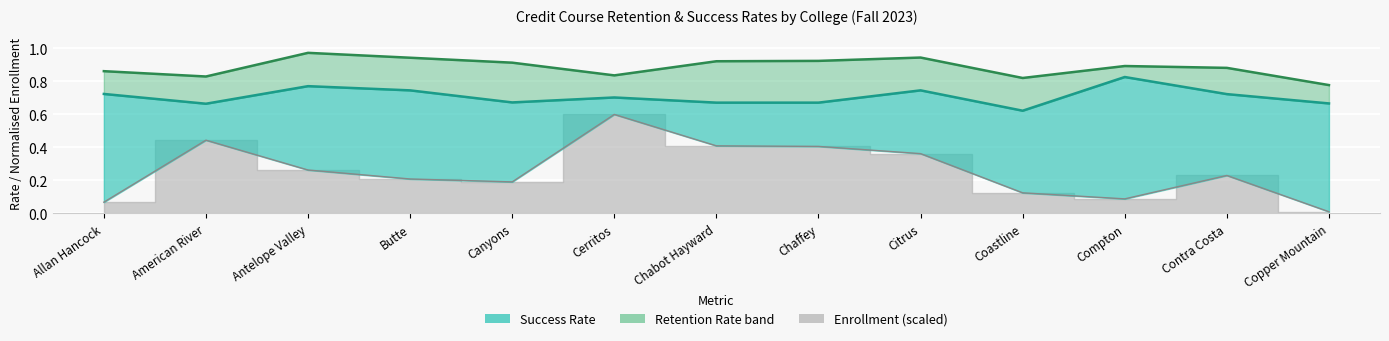

Which label corresponds to the smallest value in the chart?

Copper Mountain